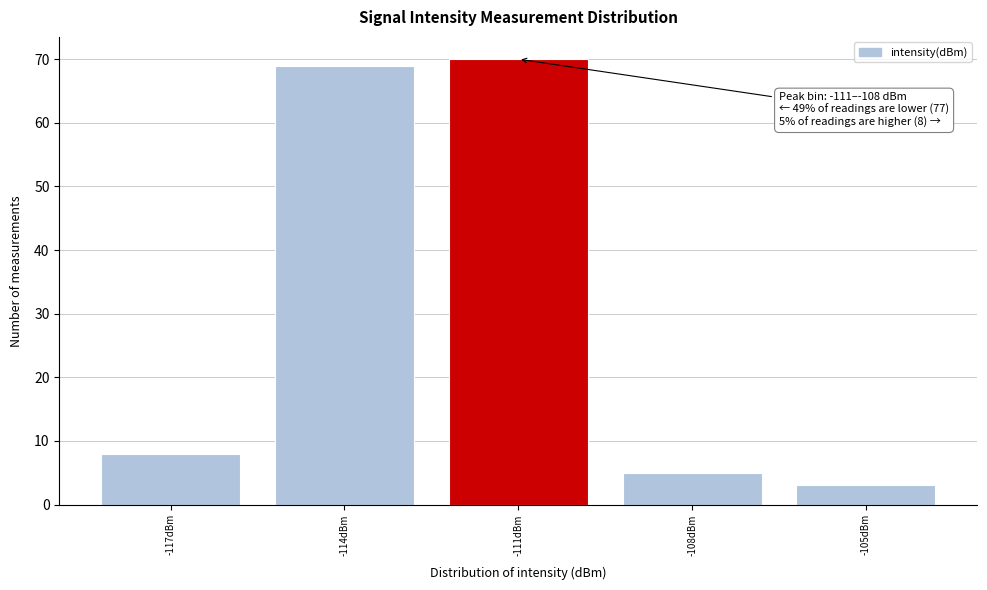

Reading right to left, what are all the values shown in this chart?

3	5	70	69	8